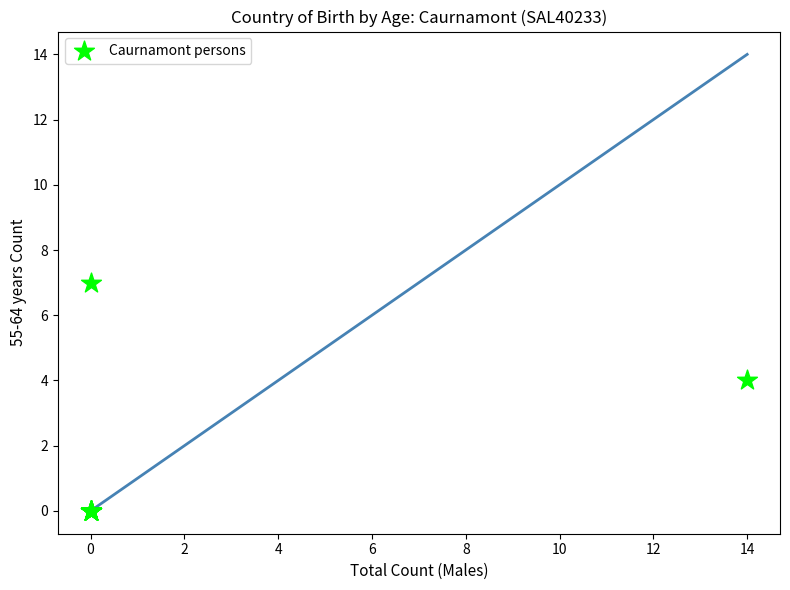

What Y value in the scatter plot is closest to 3?

4